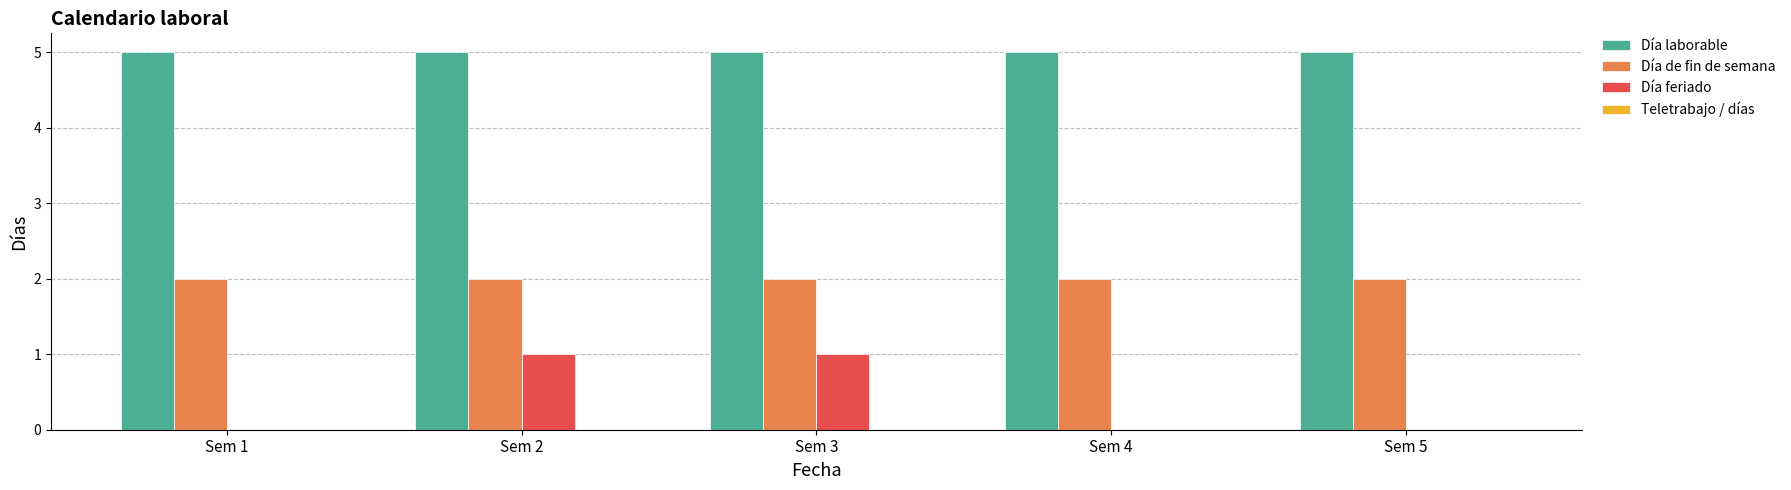

Which series has the largest total across all categories?

Día laborable